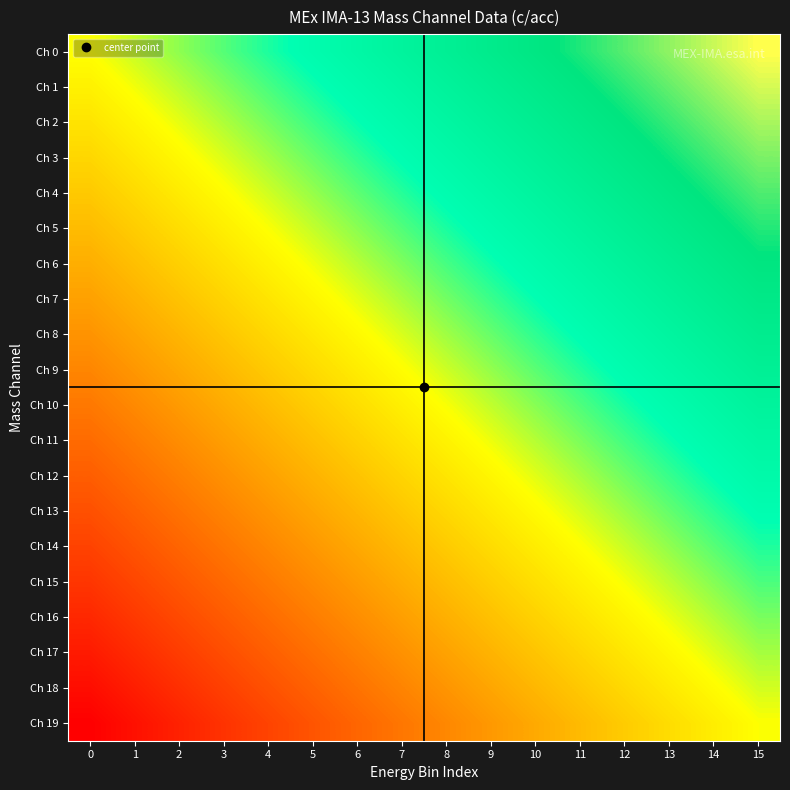

Between 5 and 8, which is larger?

8